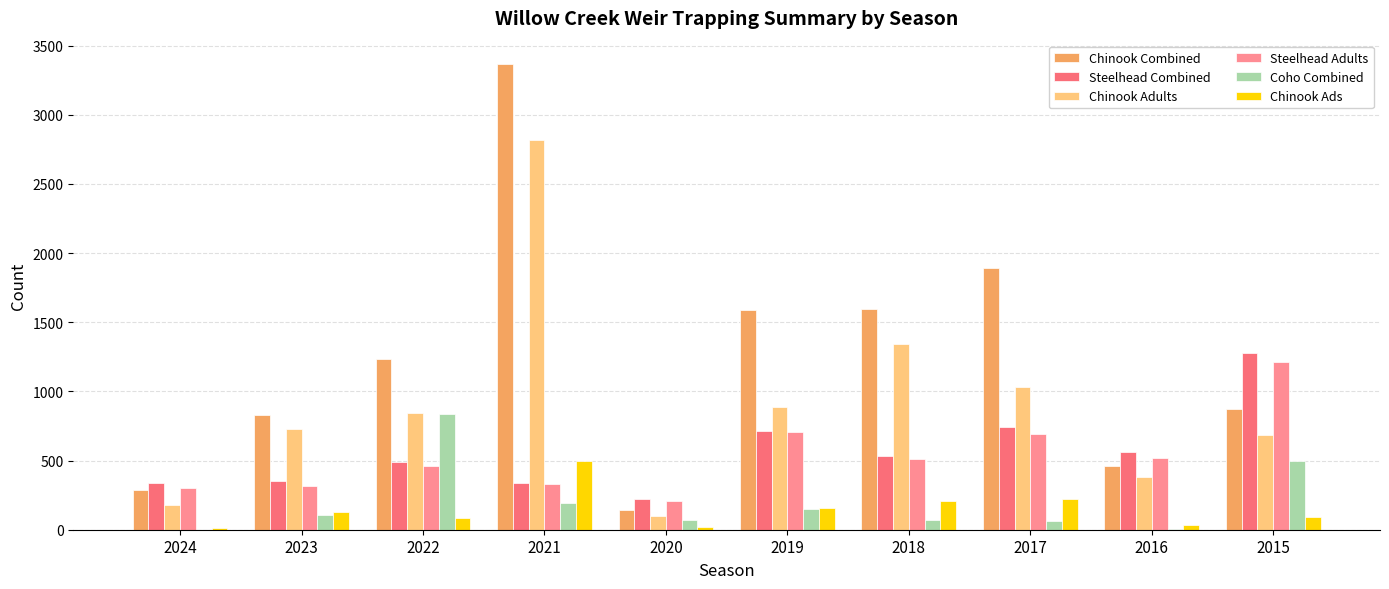

Are the bars horizontal?

No